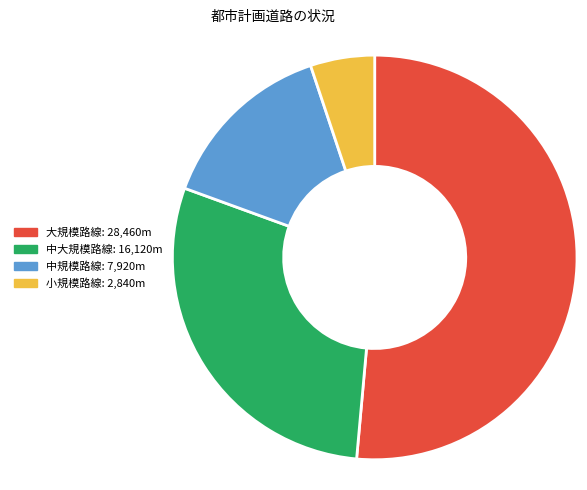

Count the number of slices in the pie.

4